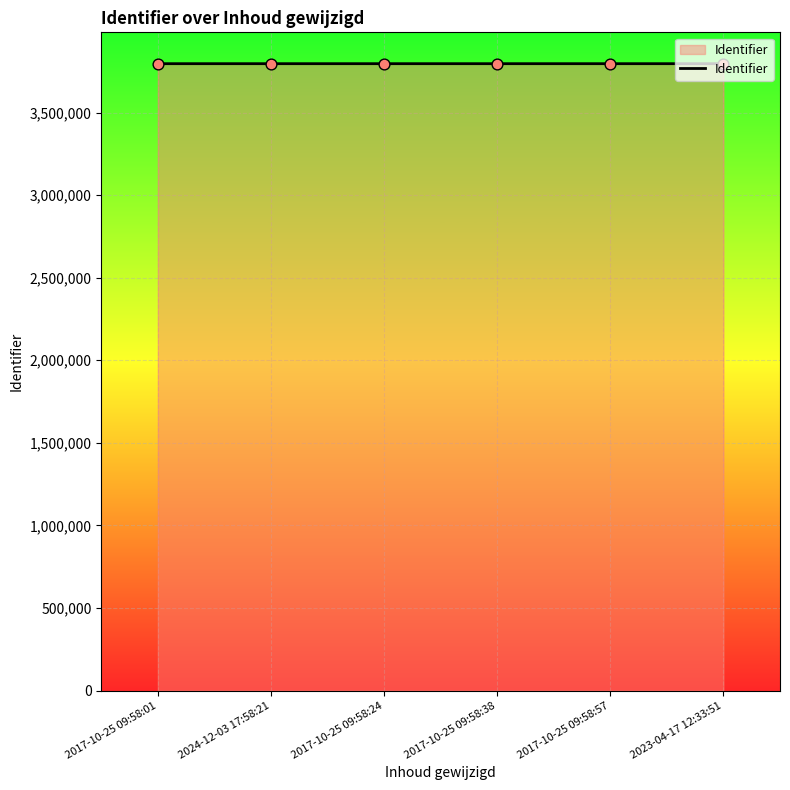

What is the ratio of the value at 2023-04-17 12:33:51 to the value at 2017-10-25 09:58:38?

1.0